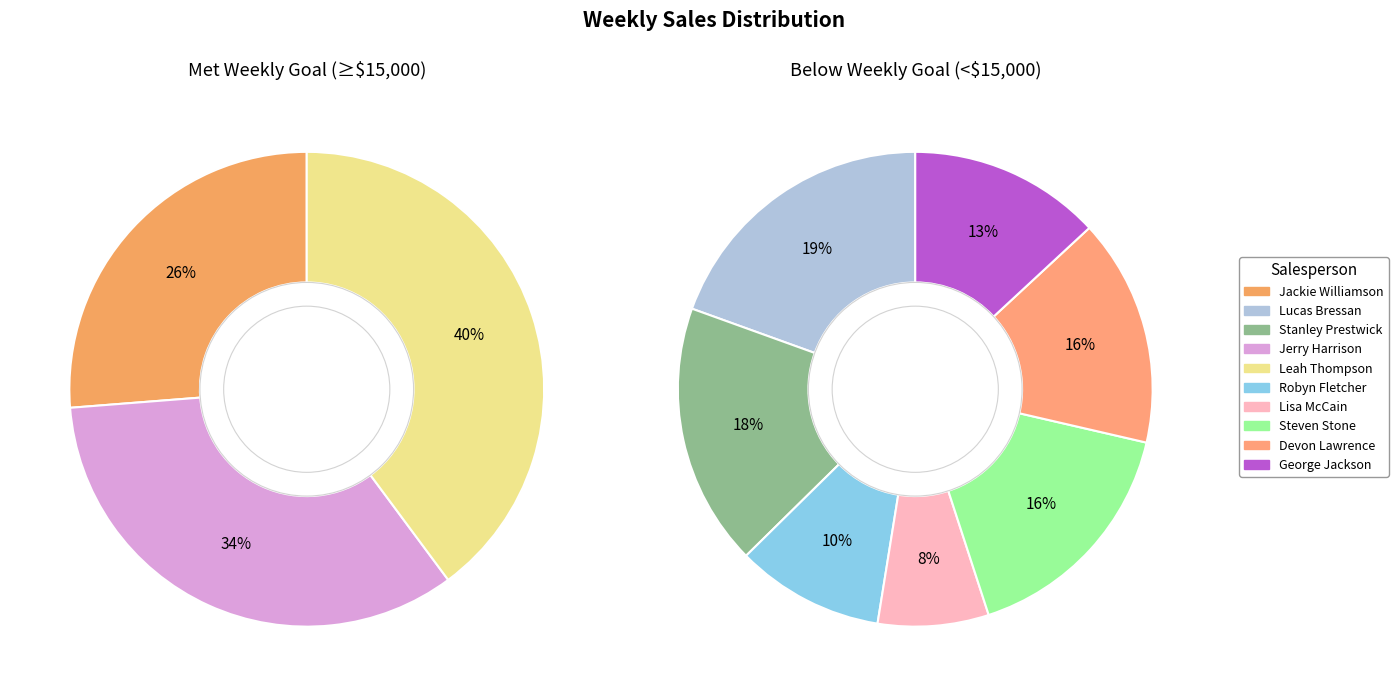

How many segments does this pie chart have?

10